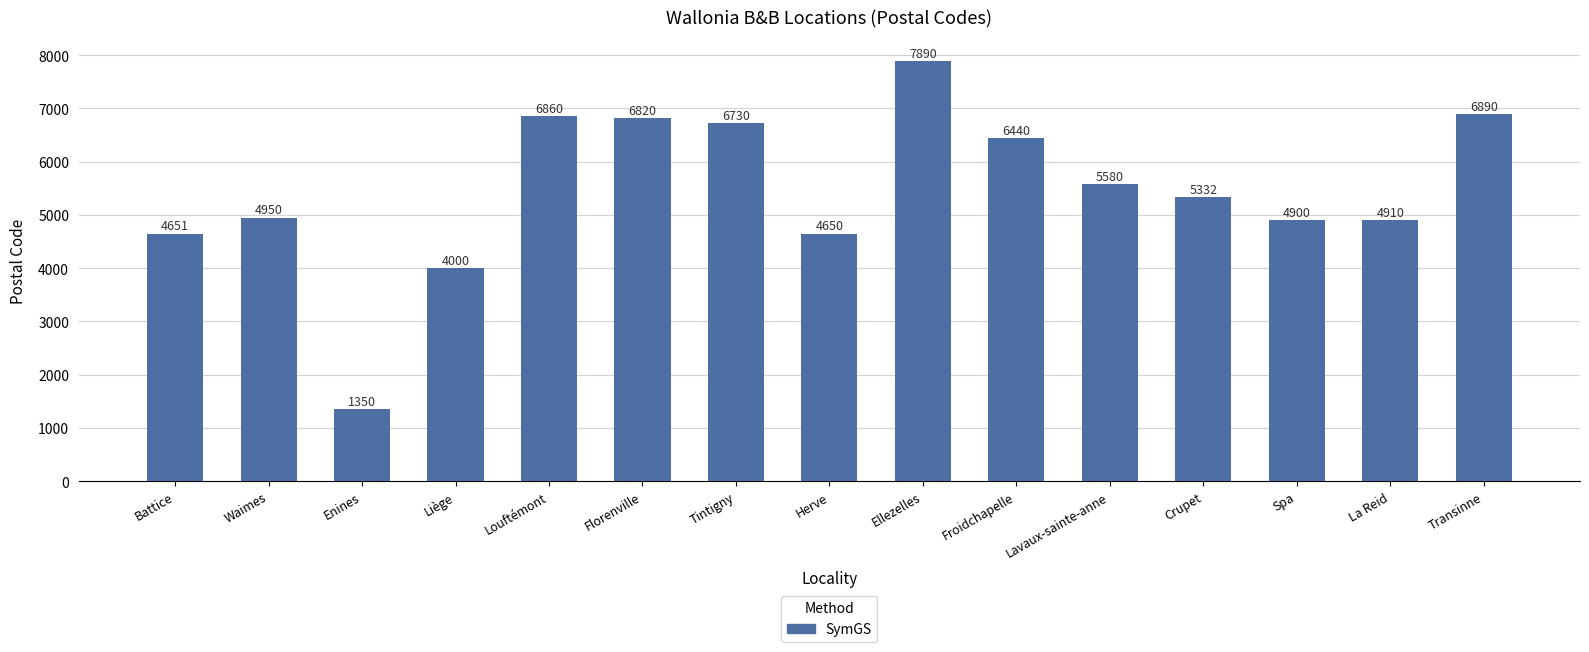

What is the minimum value shown in the chart?

1350